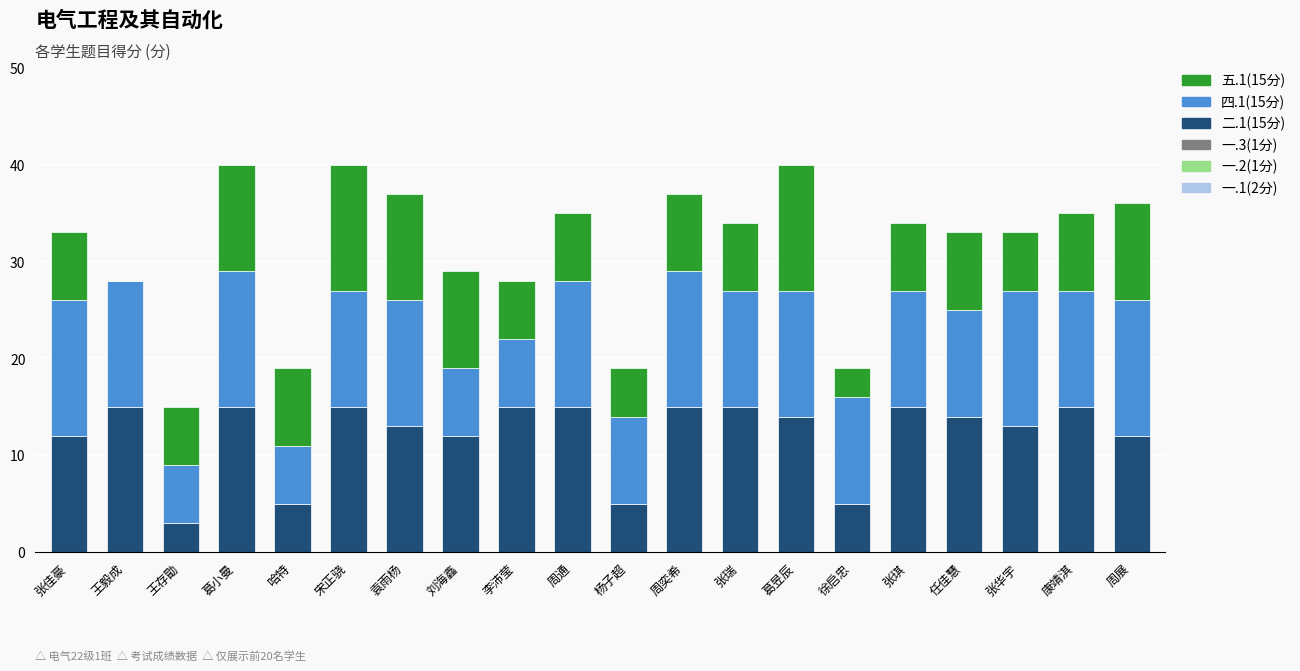

Is it true that 二.1(15分) equals 3 at 张瑞?

False